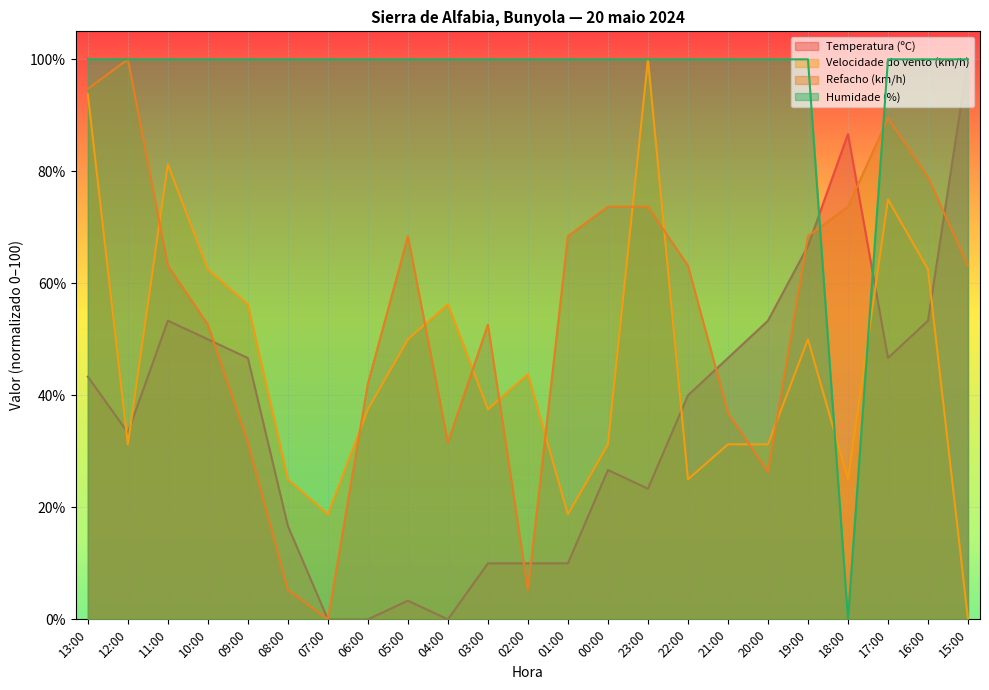

What is the average value of the Velocidade do vento (km/h) series?

45.4